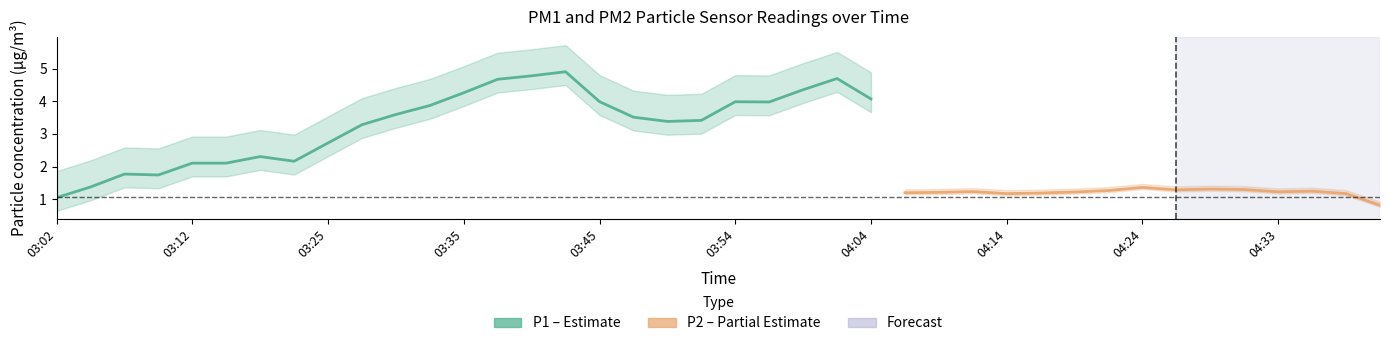

Between 04:04 and 04:14, which series saw the biggest shift?

P1